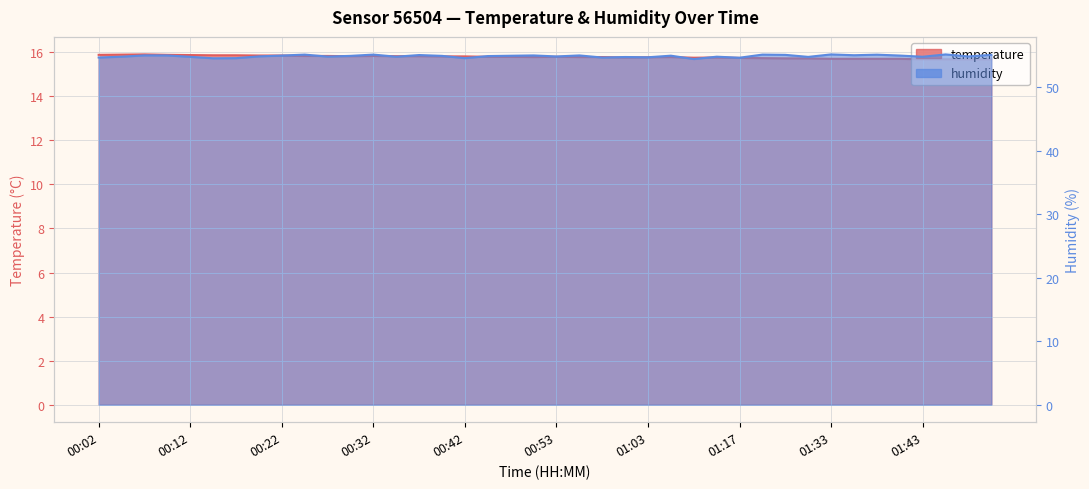

What are all the series names shown in the legend?

temperature, humidity